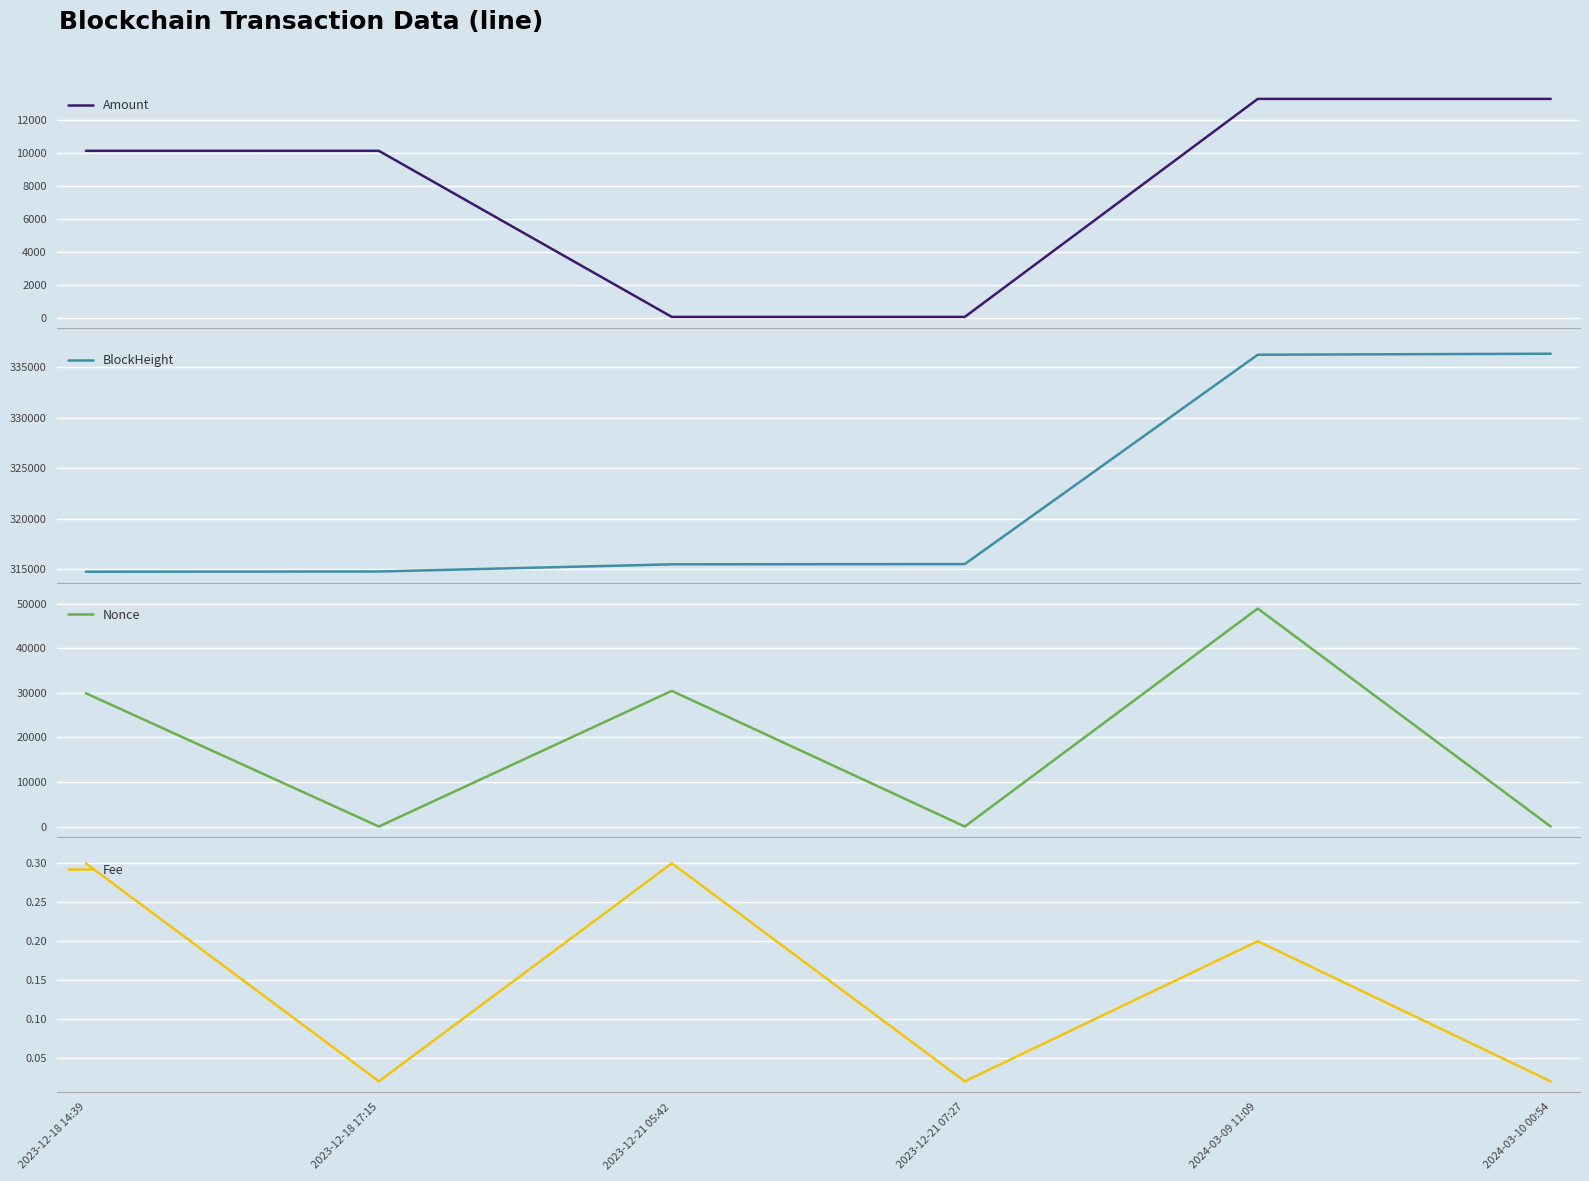

How many series are shown in this chart?

4